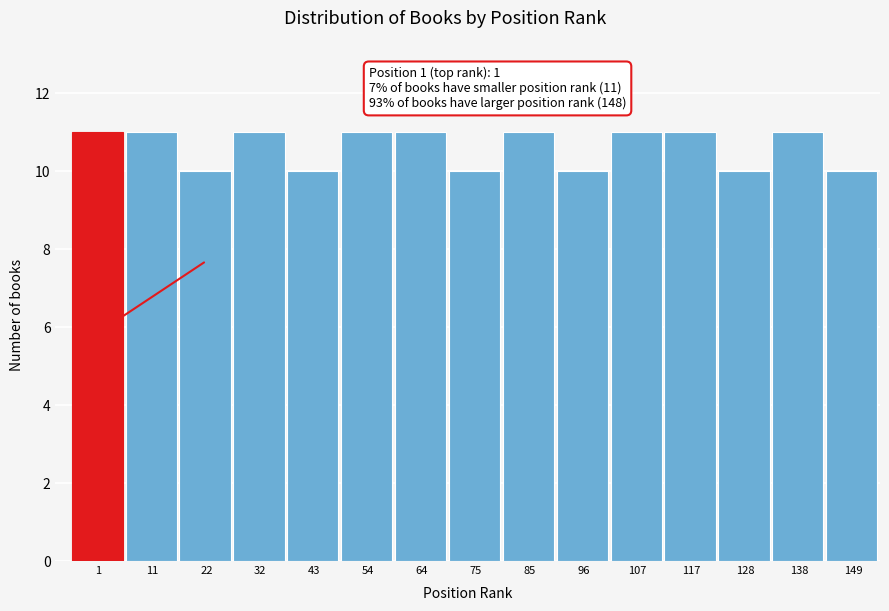

Reading left to right, list all the values displayed in this chart.

1=11	11=11	22=10	32=11	43=10	54=11	64=11	75=10	85=11	96=10	107=11	117=11	128=10	138=11	149=10